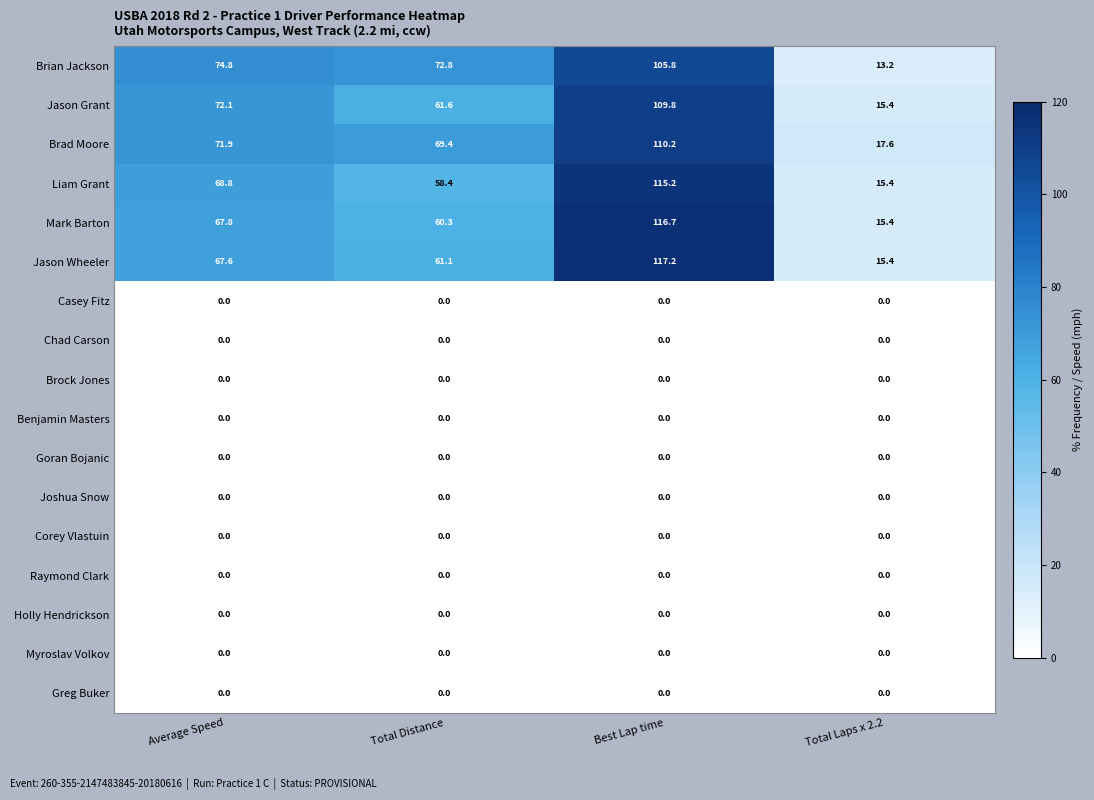

What is the greatest value displayed?

117.2